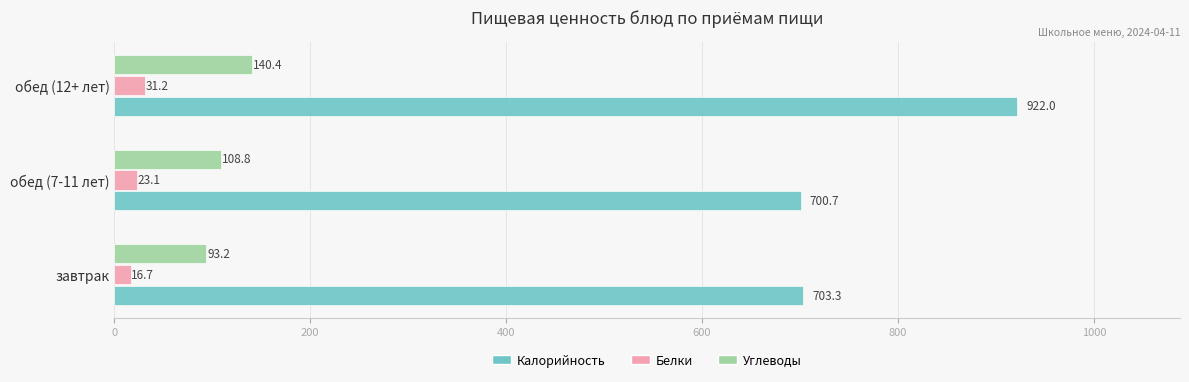

At which category is the sum across all series the highest?

обед (12+ лет)